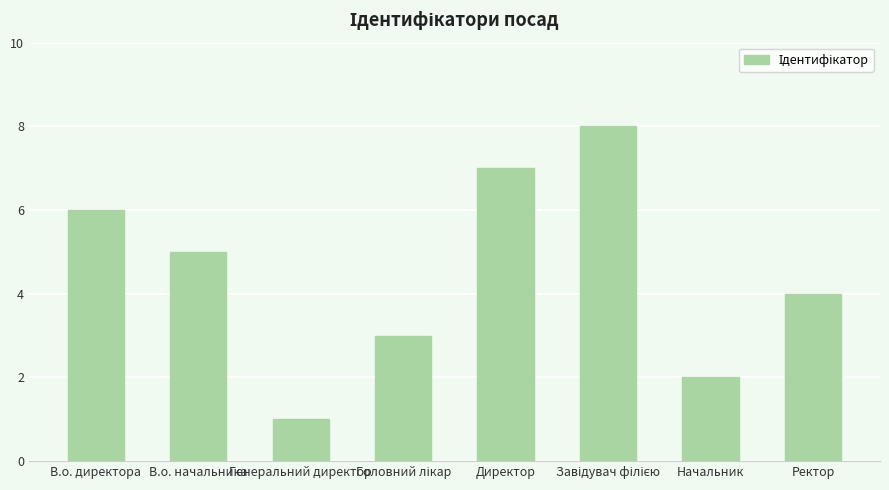

Which has a higher value, Директор or В.о. начальника?

Директор